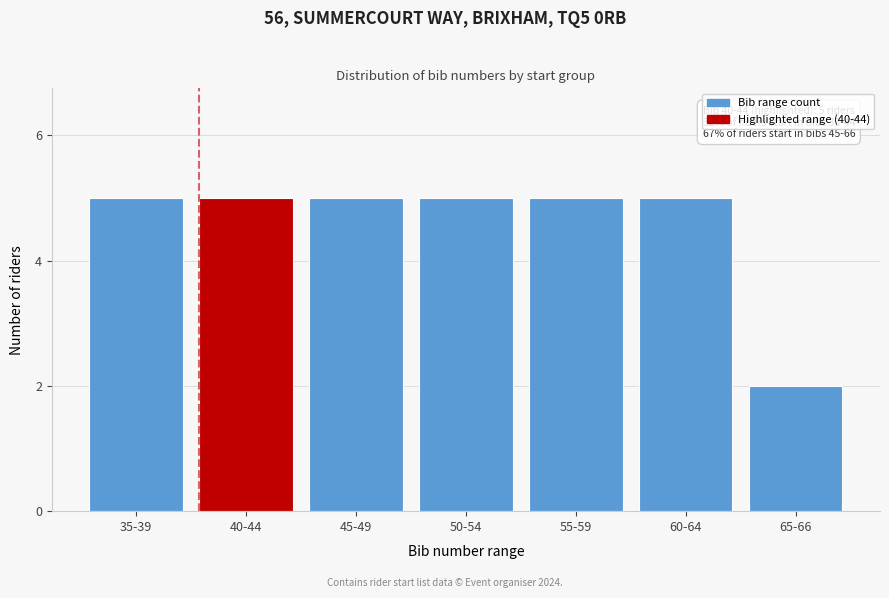

Reading left to right, list all the values displayed in this chart.

35-39=5	40-44=5	45-49=5	50-54=5	55-59=5	60-64=5	65-66=2